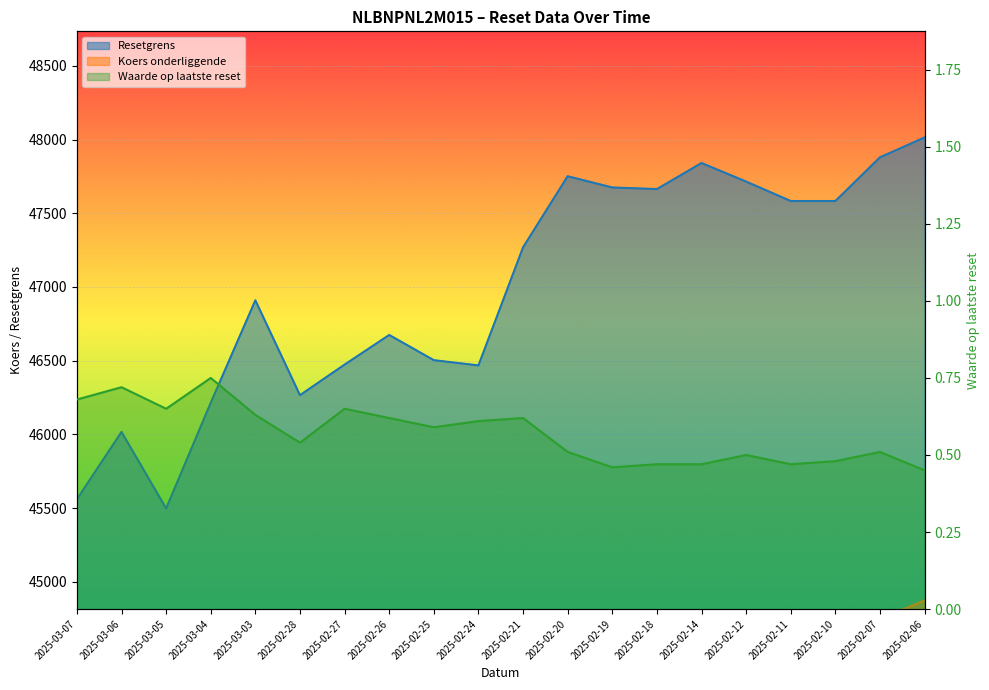

Where is Koers onderliggende nearest to the value 43697?

2025-02-26